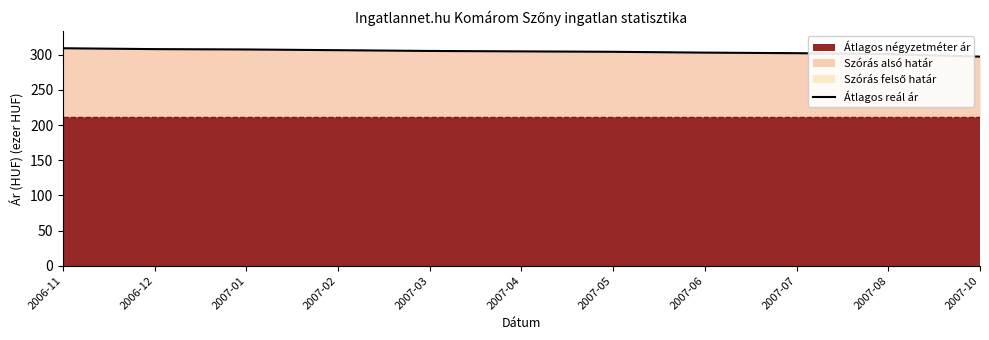

The chart shows a value of 133.3 at 2007-10. True or false?

False